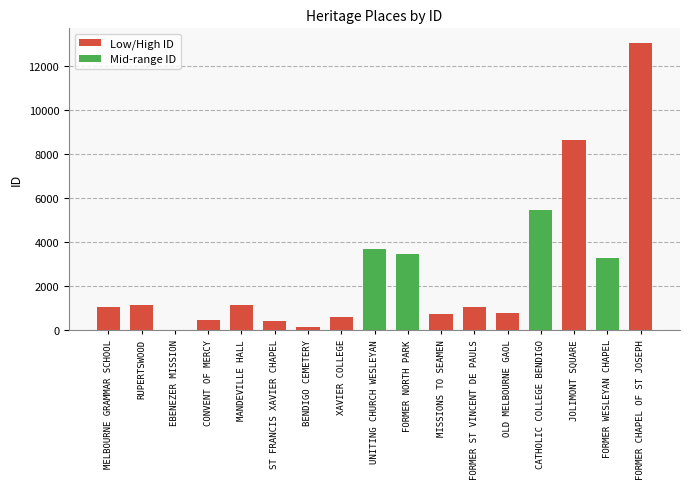

Is it true that the value at MANDEVILLE HALL is 1165?

True